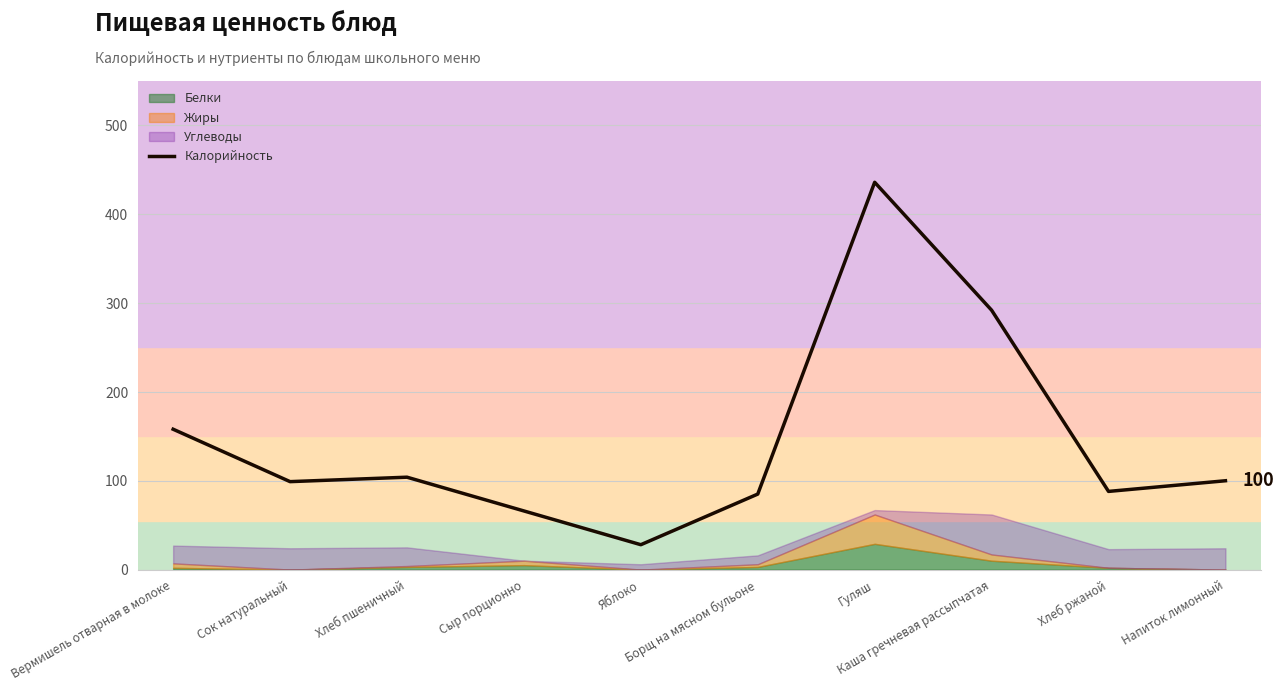

What is the label of the 3rd point from the left?

Хлеб пшеничный